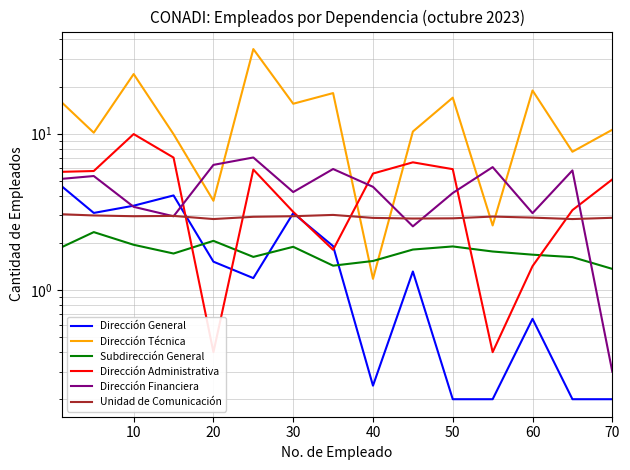

True or false: Dirección Financiera has more than 1 points higher than both neighbors.

True